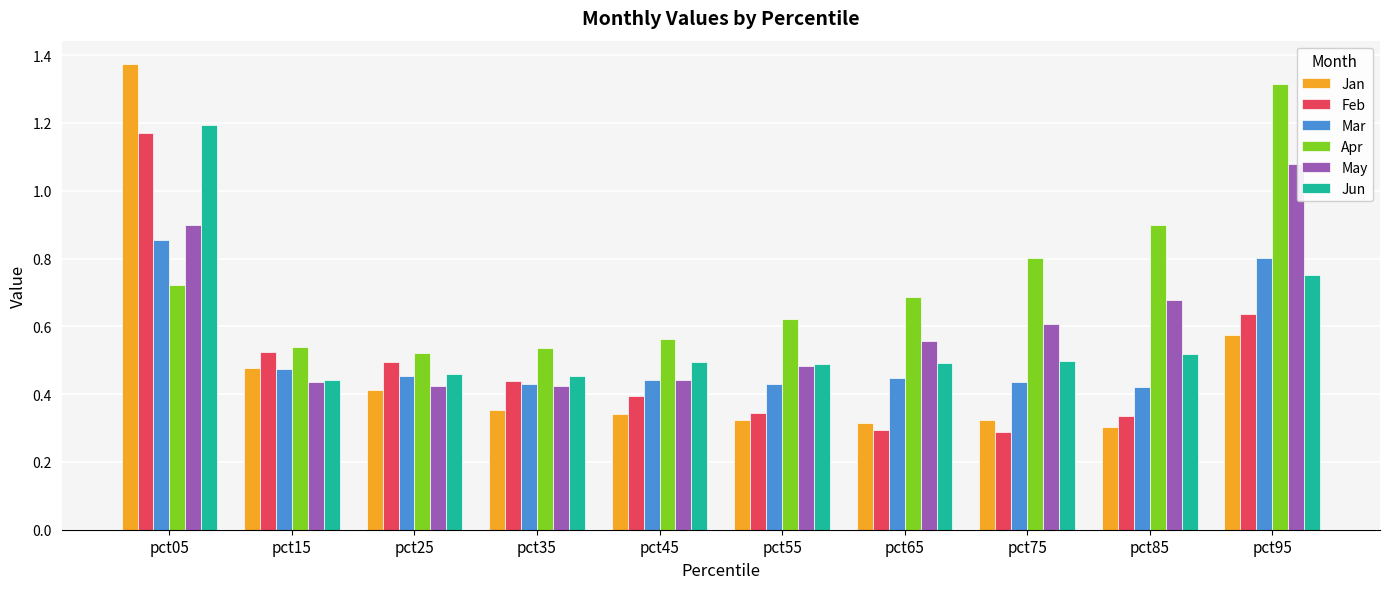

At which category does the chart reach its peak across all series?

pct05